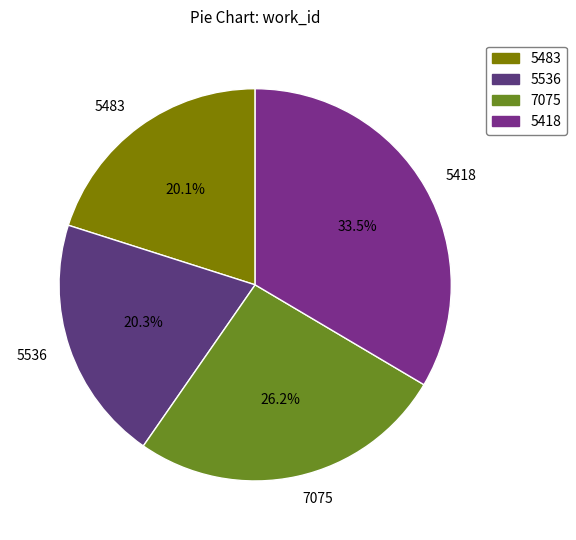

How much of the chart is everything except 5483?

79.9%